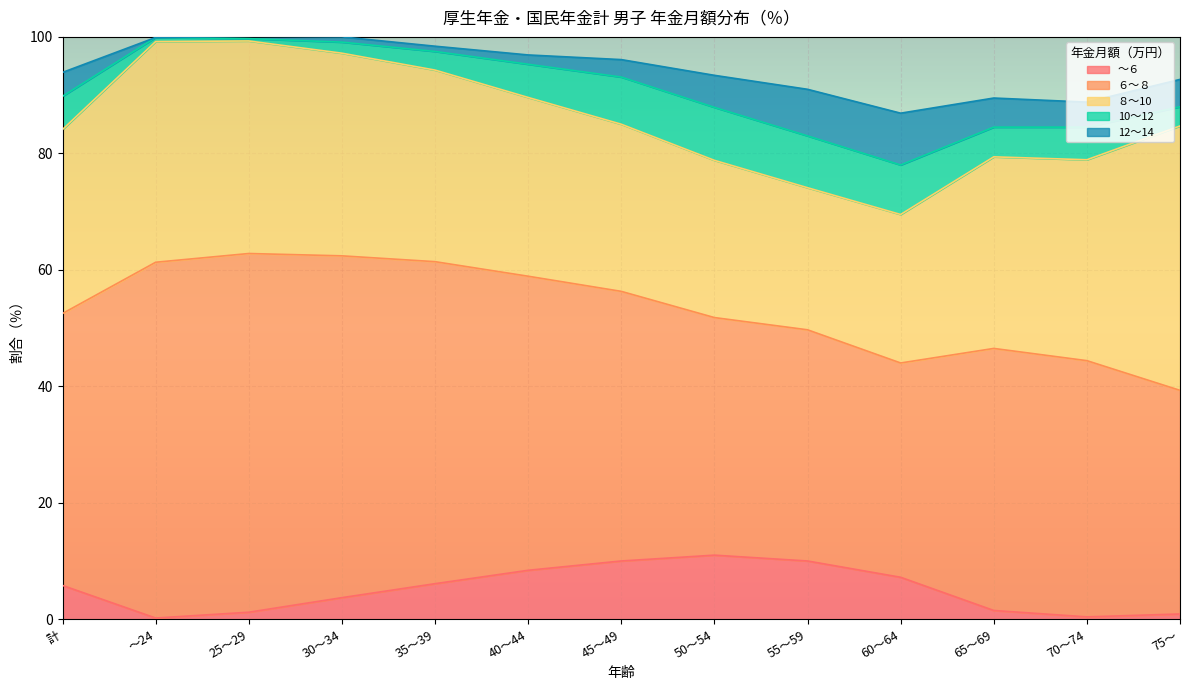

Does the chart display data point markers on the line(s)?

No